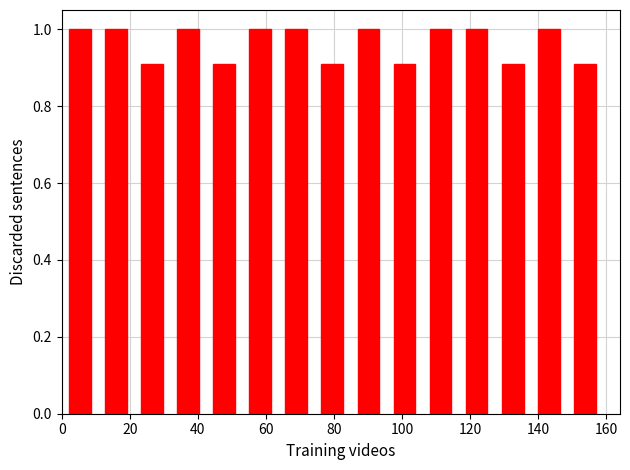

Reading left to right, transcribe this chart: for each bar, give the range it covers on the x-axis and its height. Neither the bar edges nor the heights are printed on the chart, so give them approximately, as read against the axes.

0.0 to 10.6: 1.0
10.6 to 21.2: 1.0
21.2 to 31.8: 0.9
31.8 to 42.4: 1.0
42.4 to 53.0: 0.9
53.0 to 63.6: 1.0
63.6 to 74.2: 1.0
74.2 to 84.8: 0.9
84.8 to 95.4: 1.0
95.4 to 106.0: 0.9
106.0 to 116.6: 1.0
116.6 to 127.2: 1.0
127.2 to 137.8: 0.9
137.8 to 148.4: 1.0
148.4 to 159.0: 0.9